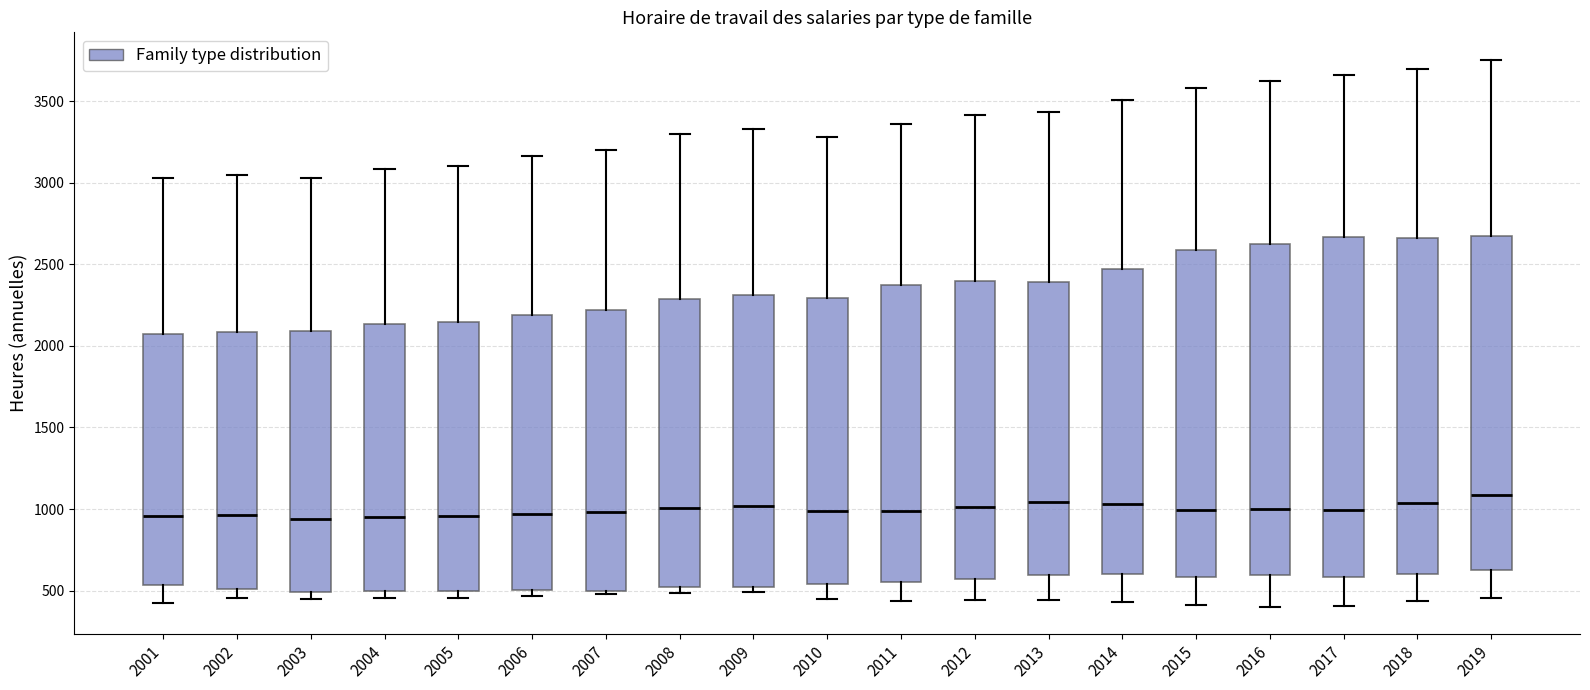

Where does the lower whisker of the box at x = 2014 end on the y-axis? The values are not printed on the chart, so give them approximately, as read against the axis.

450